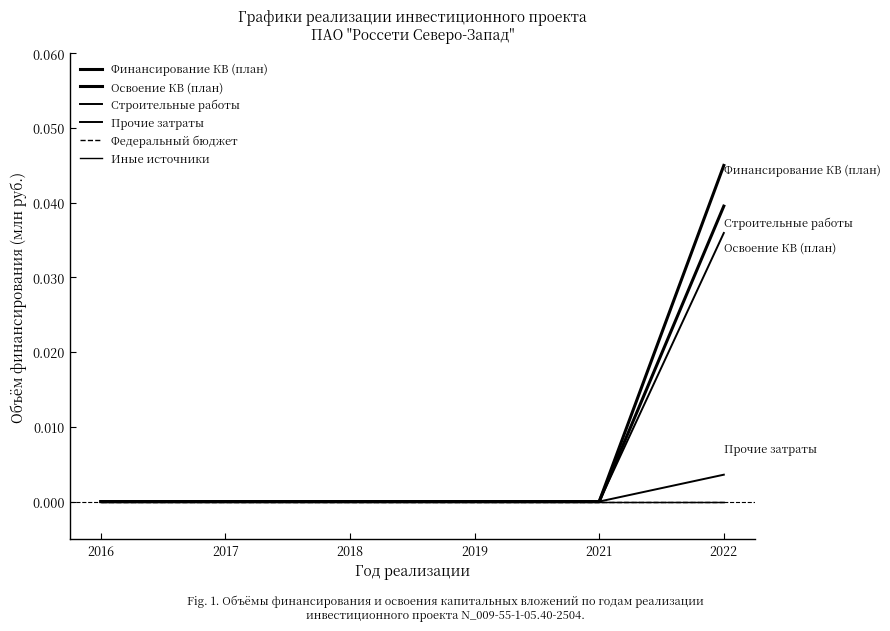

True or false: Прочие затраты has more than 2 interior local peaks.

False